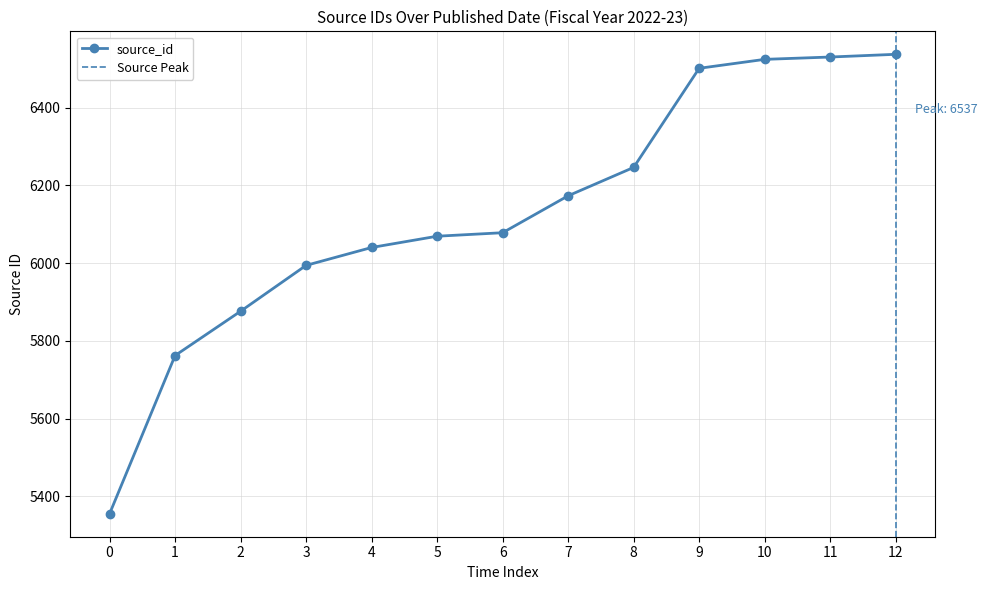

What is the value of the 8th point from the left?

6173